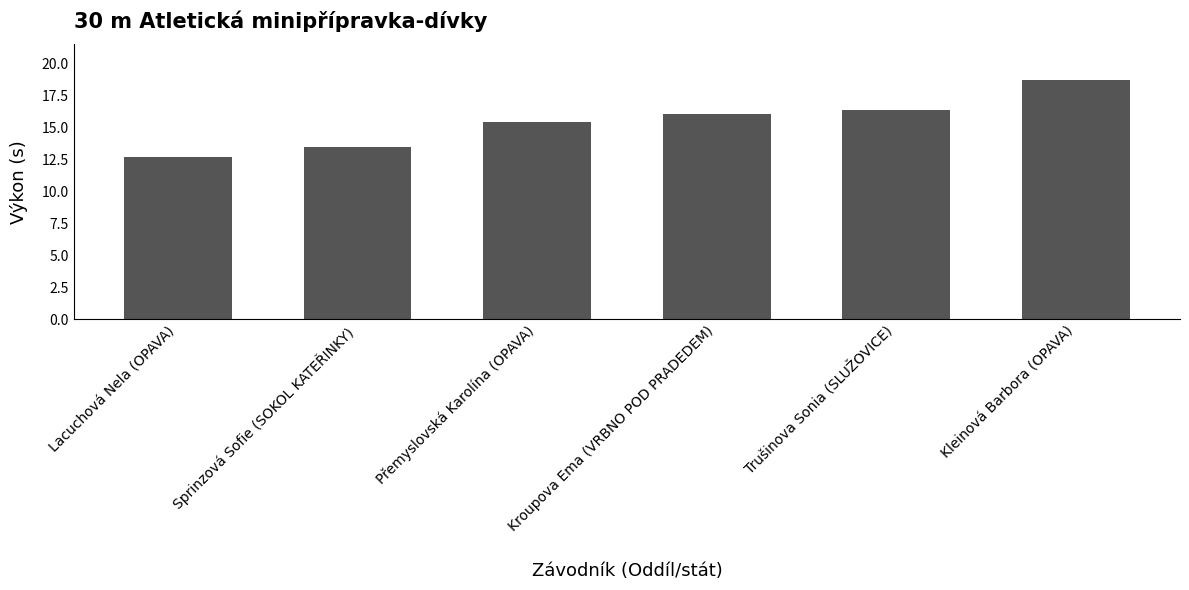

What is the greatest value displayed?

18.7